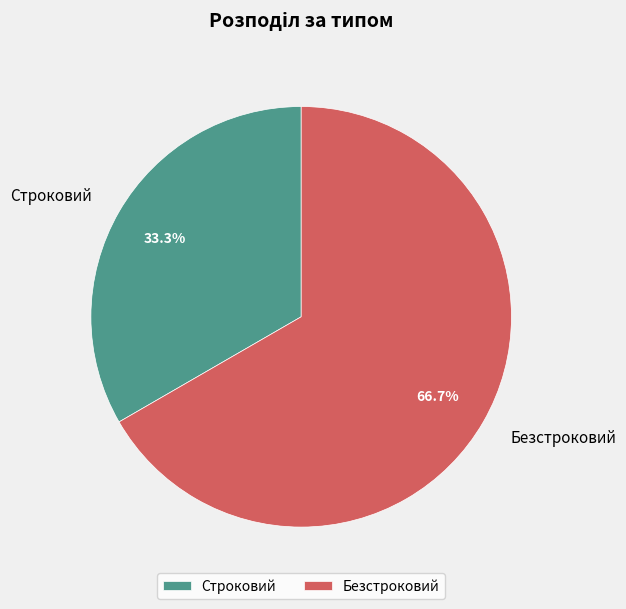

Which has a higher value, Безстроковий or Строковий?

Безстроковий